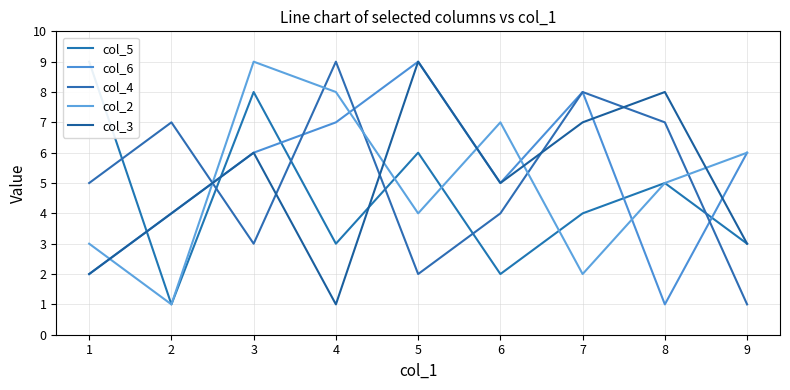

Which category has the lowest value in the col_5 series?

2